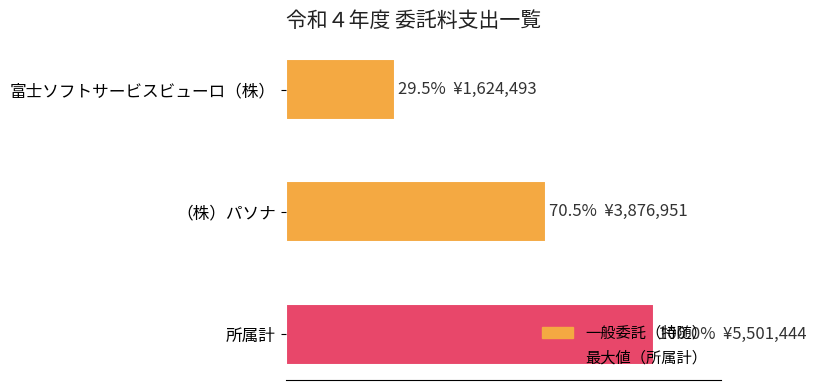

What is the maximum value shown in the chart?

5501444